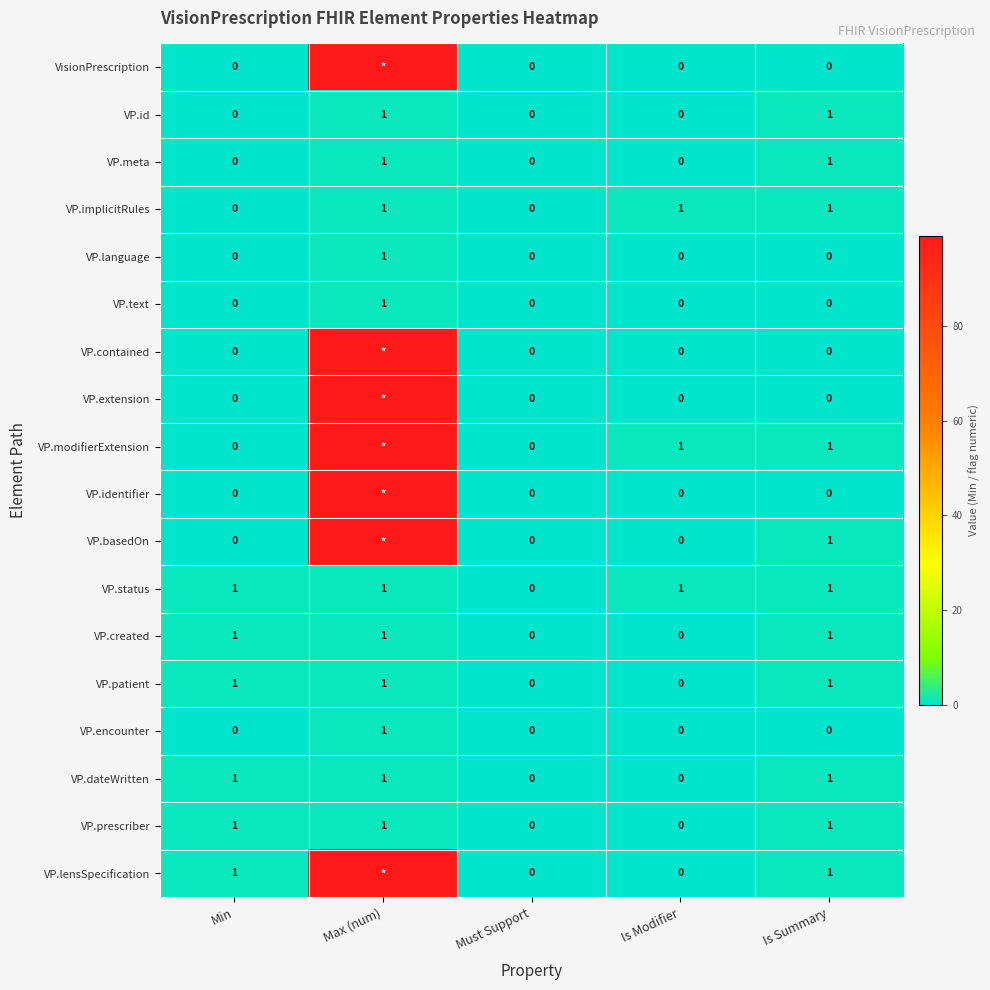

Is it true that VP.language equals 0 at Is Summary?

True